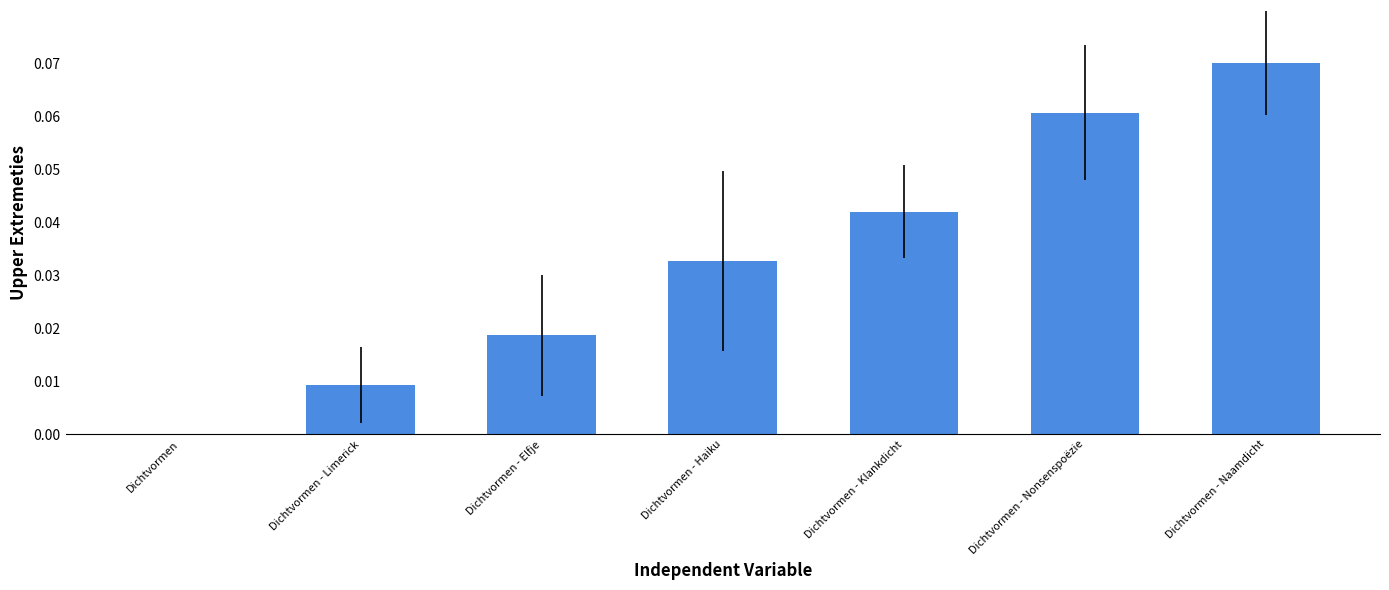

True or false: the data shows 0.0 at Dichtvormen - Klankdicht.

True